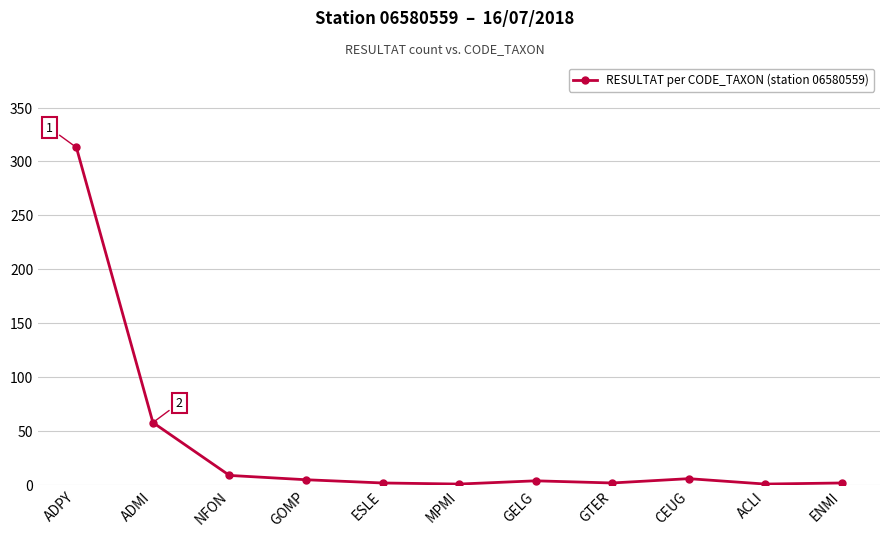

What is the change in value from ADPY to GTER?

-311